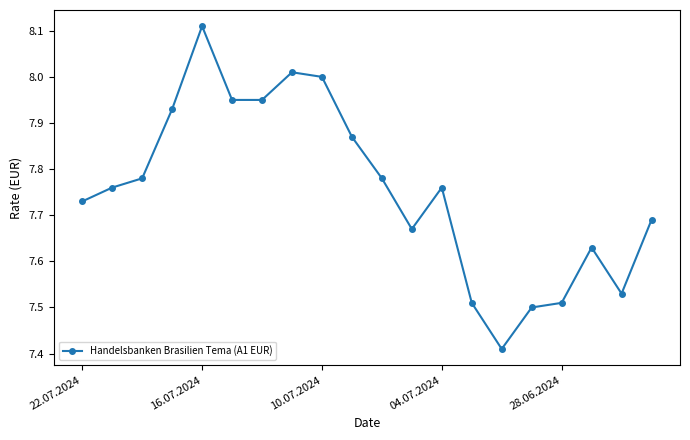

True or false: the data has more than 0 interior local peaks.

True